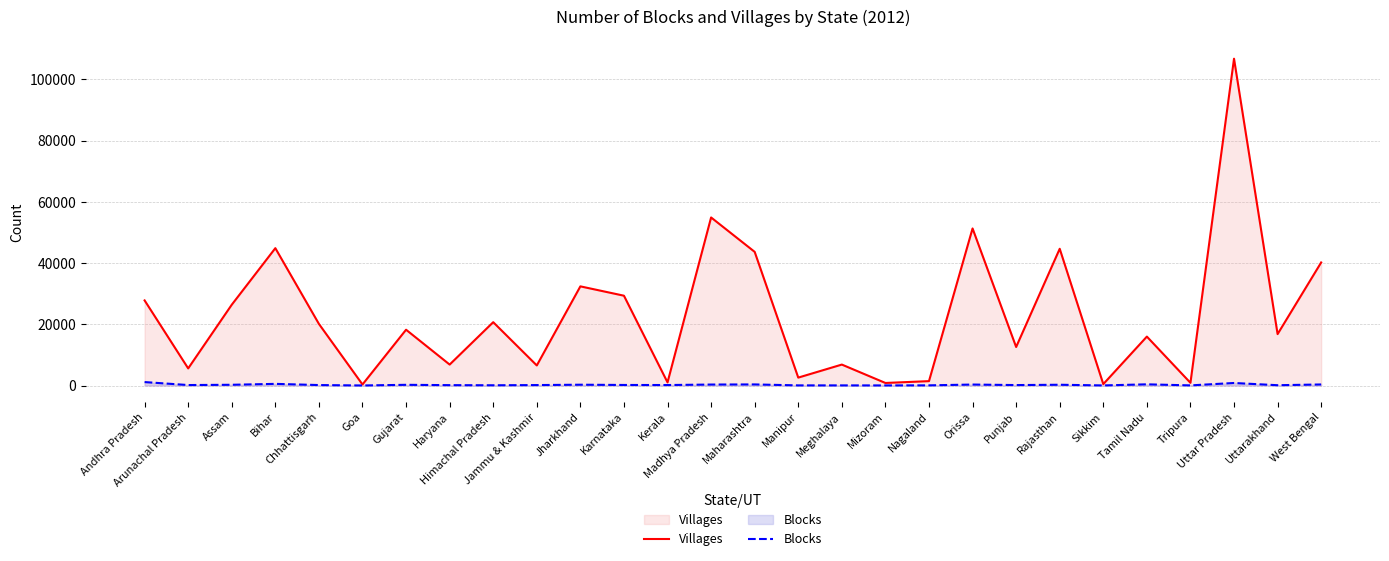

True or false: Blocks has a value of 24 at Nagaland.

False